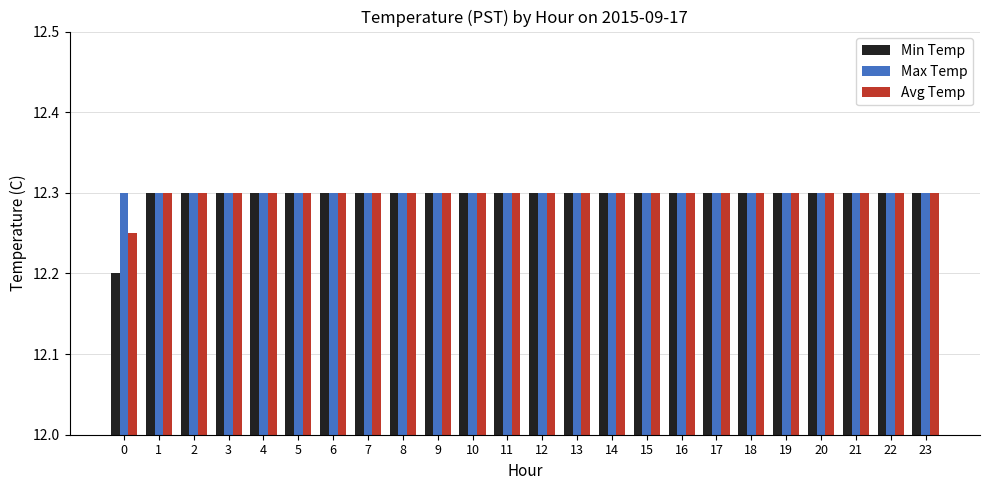

Count the number of data series in this chart.

3